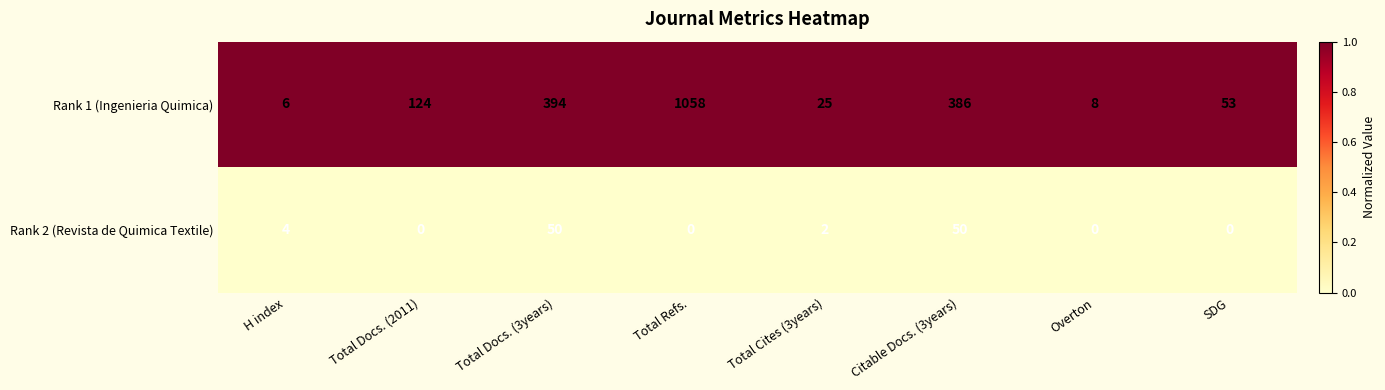

Which series has the widest spread of values?

Rank 1 (Ingenieria Quimica)